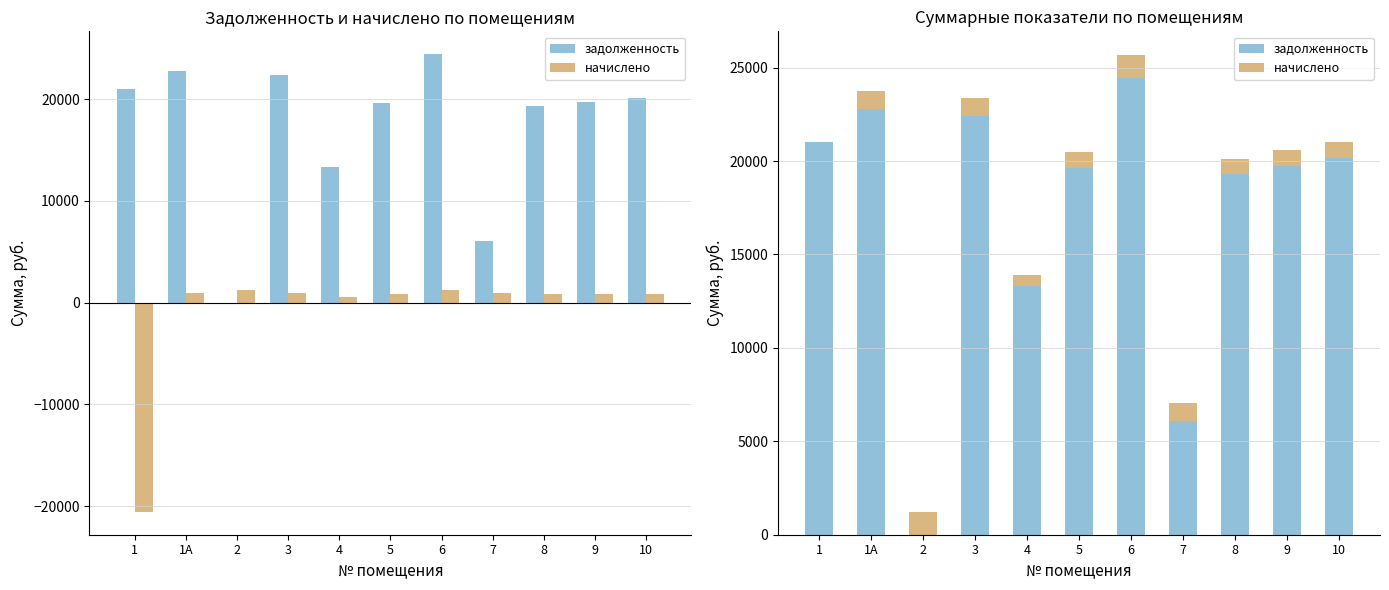

What is the approximate value of начислено at 8?

826.8